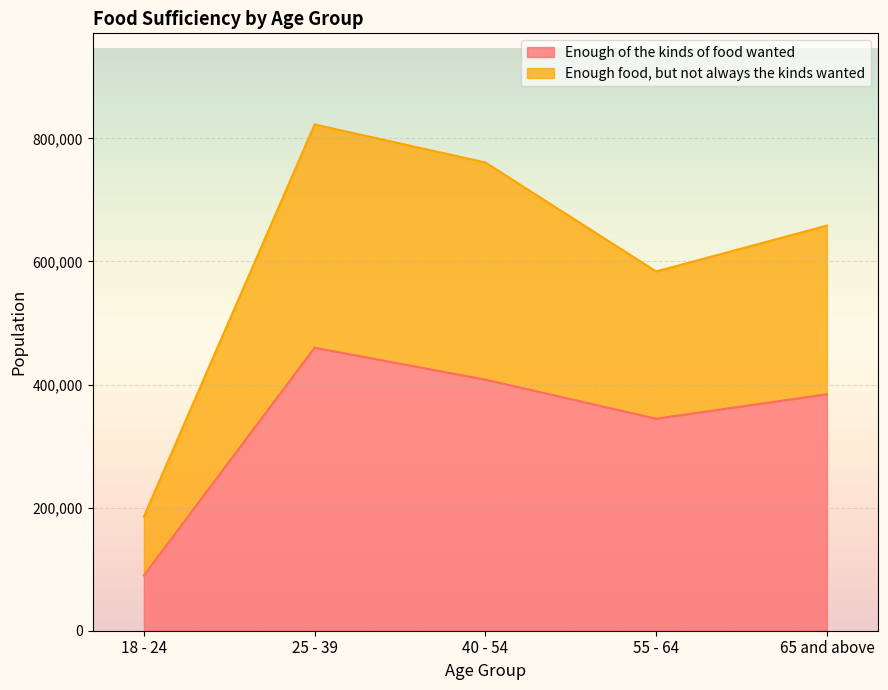

At which label does Enough of the kinds of food wanted reach its peak?

25 - 39